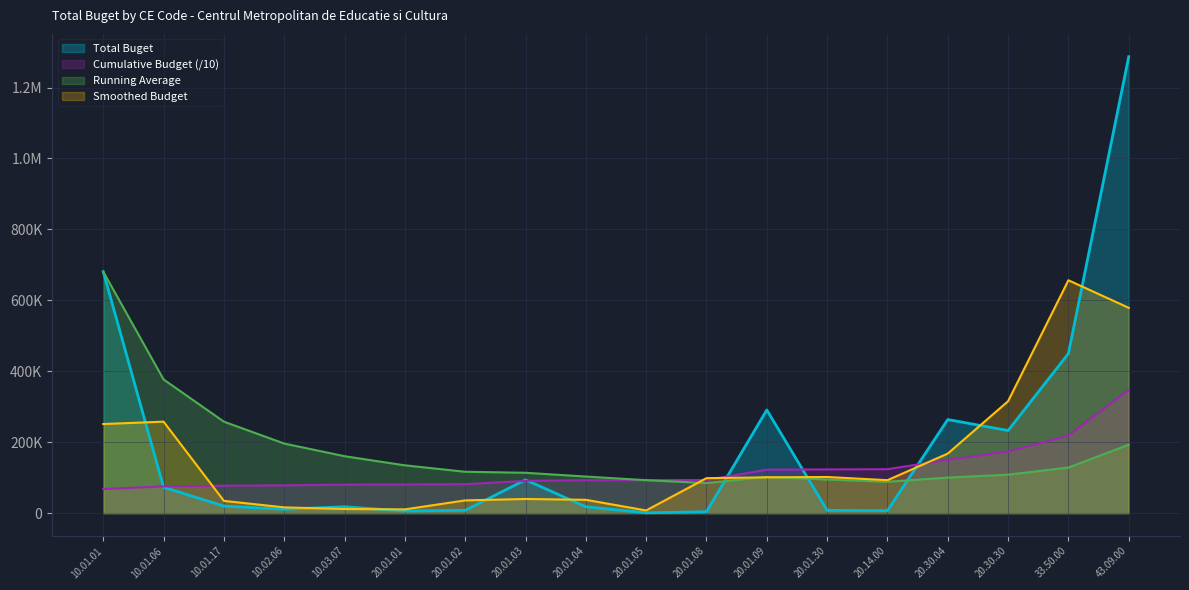

Reading left to right, transcribe all the data shown in this chart.

10.01.01=681000	10.01.06=73000	10.01.17=20000	10.02.06=11000	10.03.07=18000	20.01.01=6000	20.01.02=8000	20.01.03=94000	20.01.04=18000	20.01.05=1000	20.01.08=4000	20.01.09=291000	20.01.30=8000	20.14.00=7000	20.30.04=264000	20.30.30=233000	33.50.00=450000	43.09.00=1287000